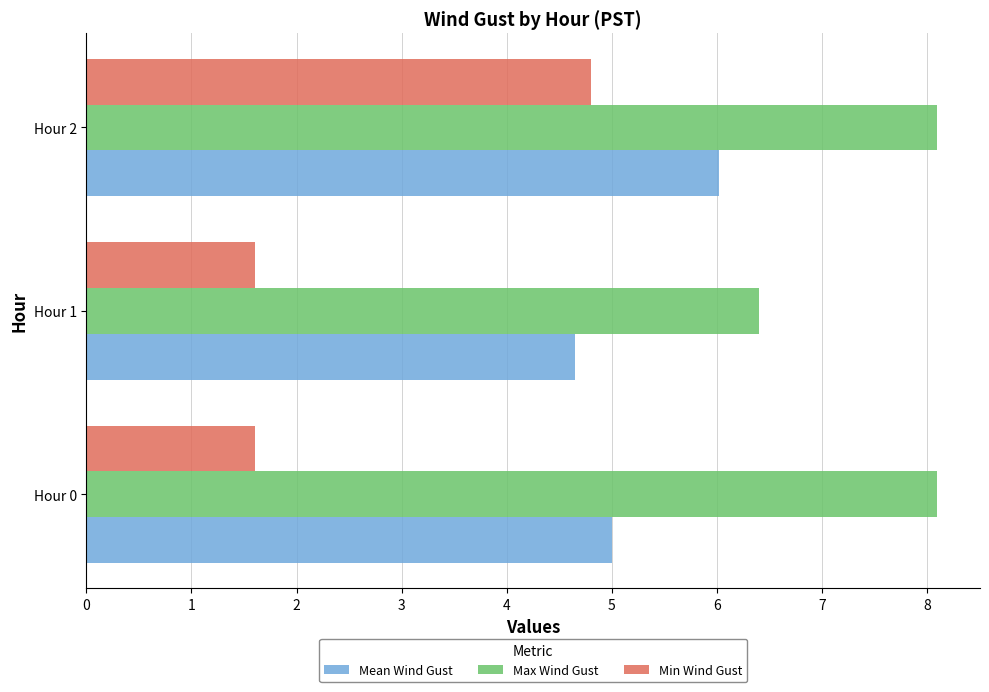

What is the difference between the maximum and minimum values in the Min Wind Gust series?

3.2